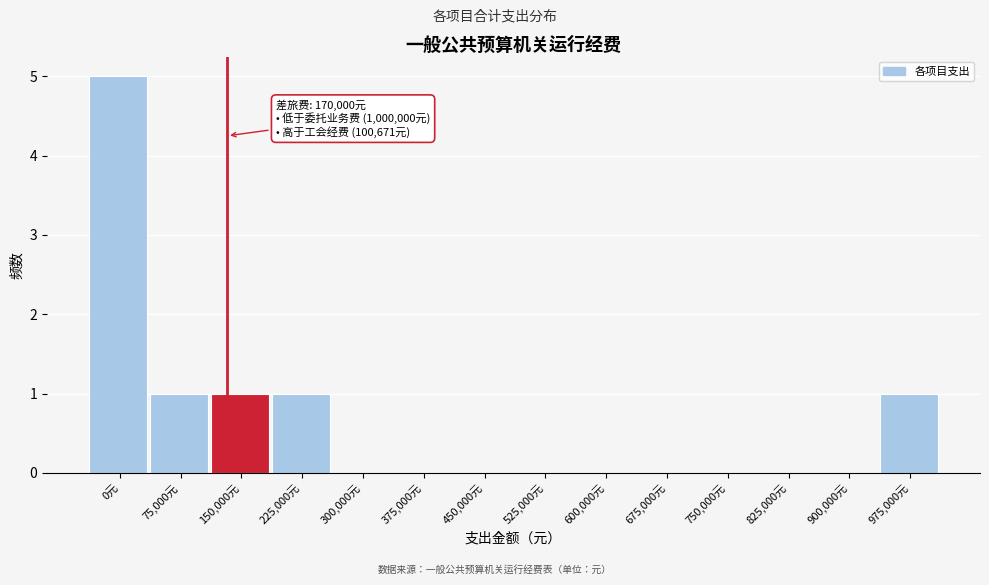

Reading left to right, extract all data points from this chart.

0元=5	75,000元=1	150,000元=1	225,000元=1	300,000元=0	375,000元=0	450,000元=0	525,000元=0	600,000元=0	675,000元=0	750,000元=0	825,000元=0	900,000元=0	975,000元=1